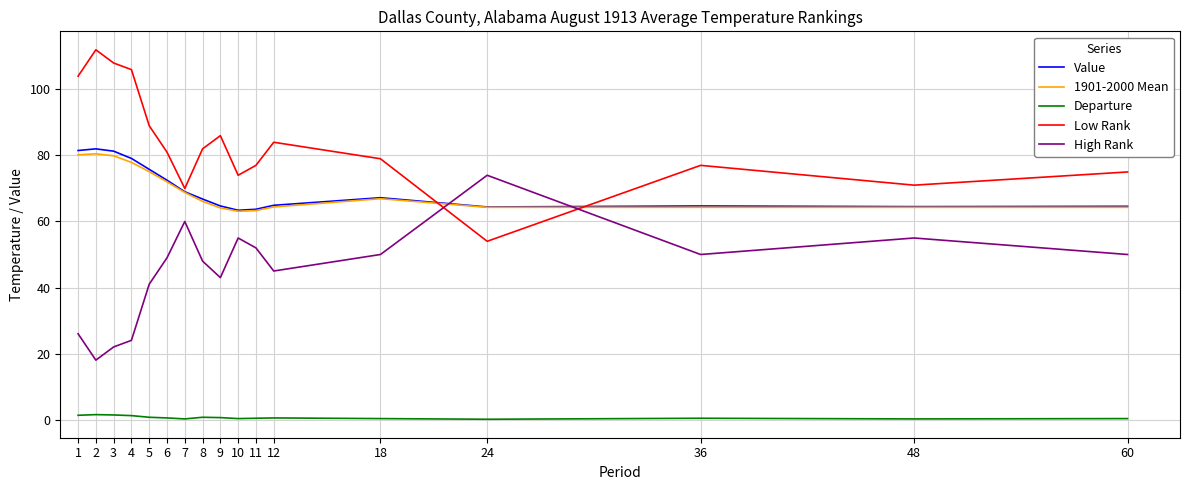

What is the difference between the highest and lowest values at 12?

83.5